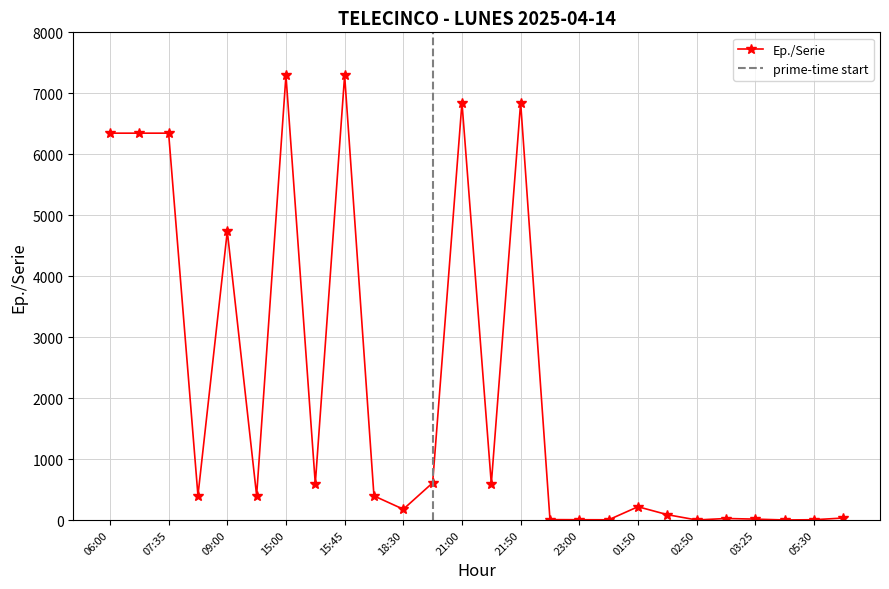

Count the number of values greater than 402.

11